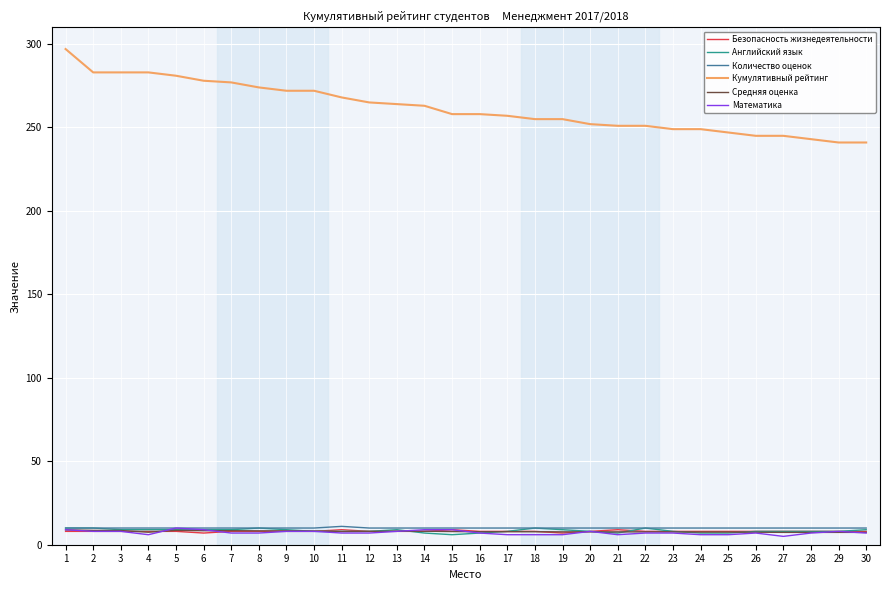

Which series has the largest total across all categories?

Кумулятивный рейтинг